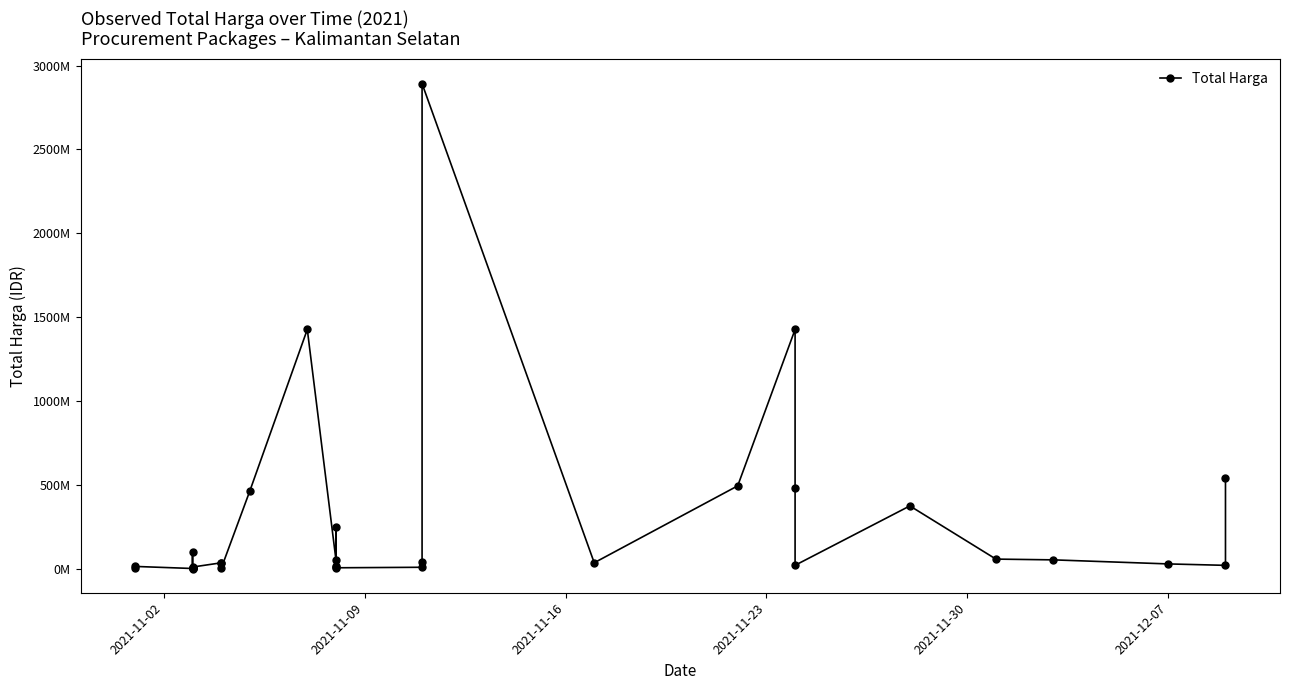

What is the difference between the second highest and minimum values?

1425789900